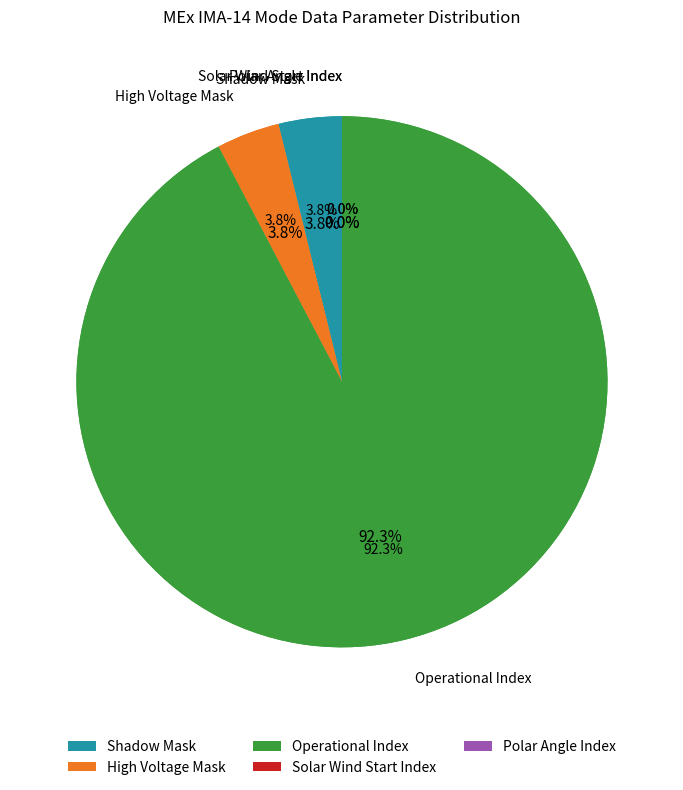

What is the change in value from High Voltage Mask to Operational Index?

+23